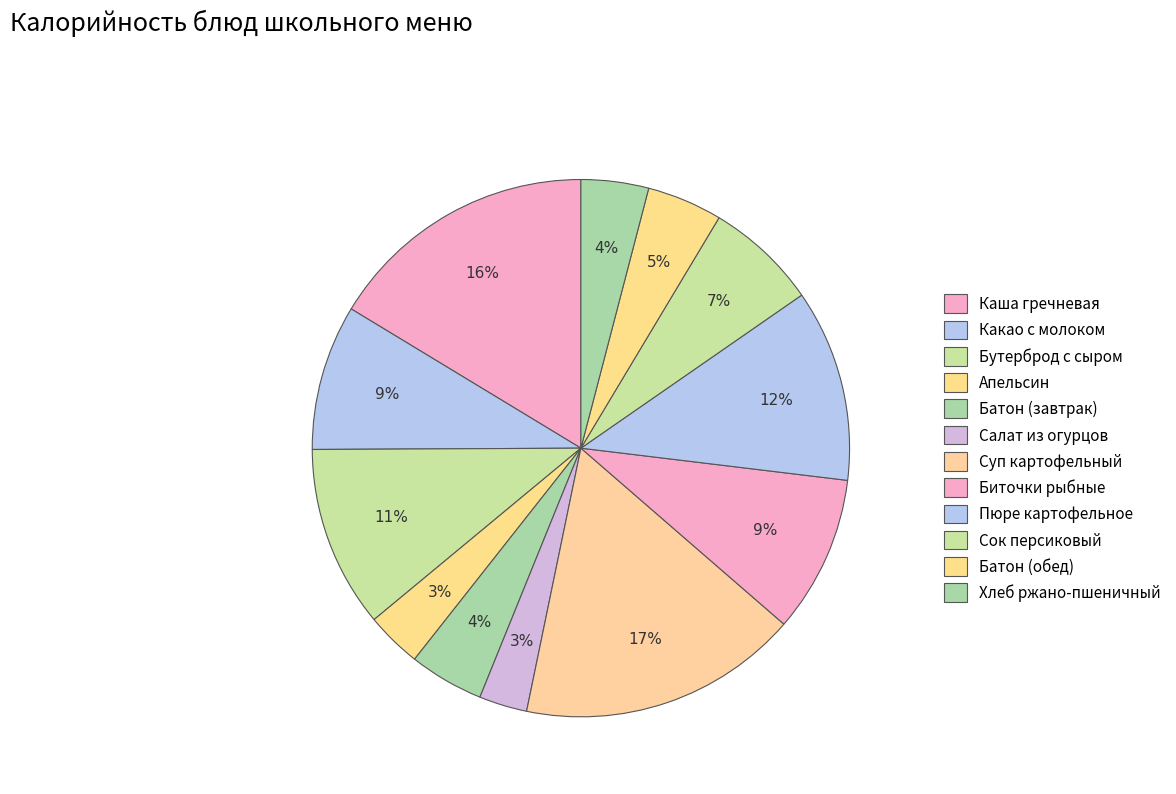

How many segments does this pie chart have?

12